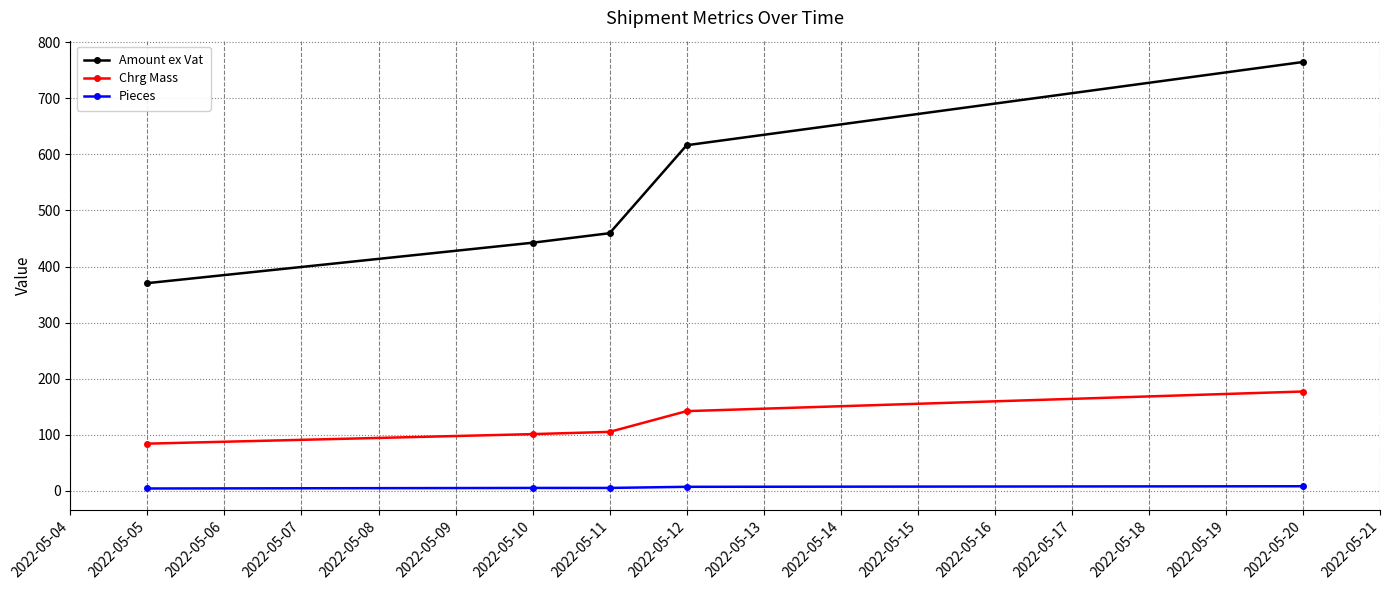

At which category is the sum across all series the highest?

2022-05-20